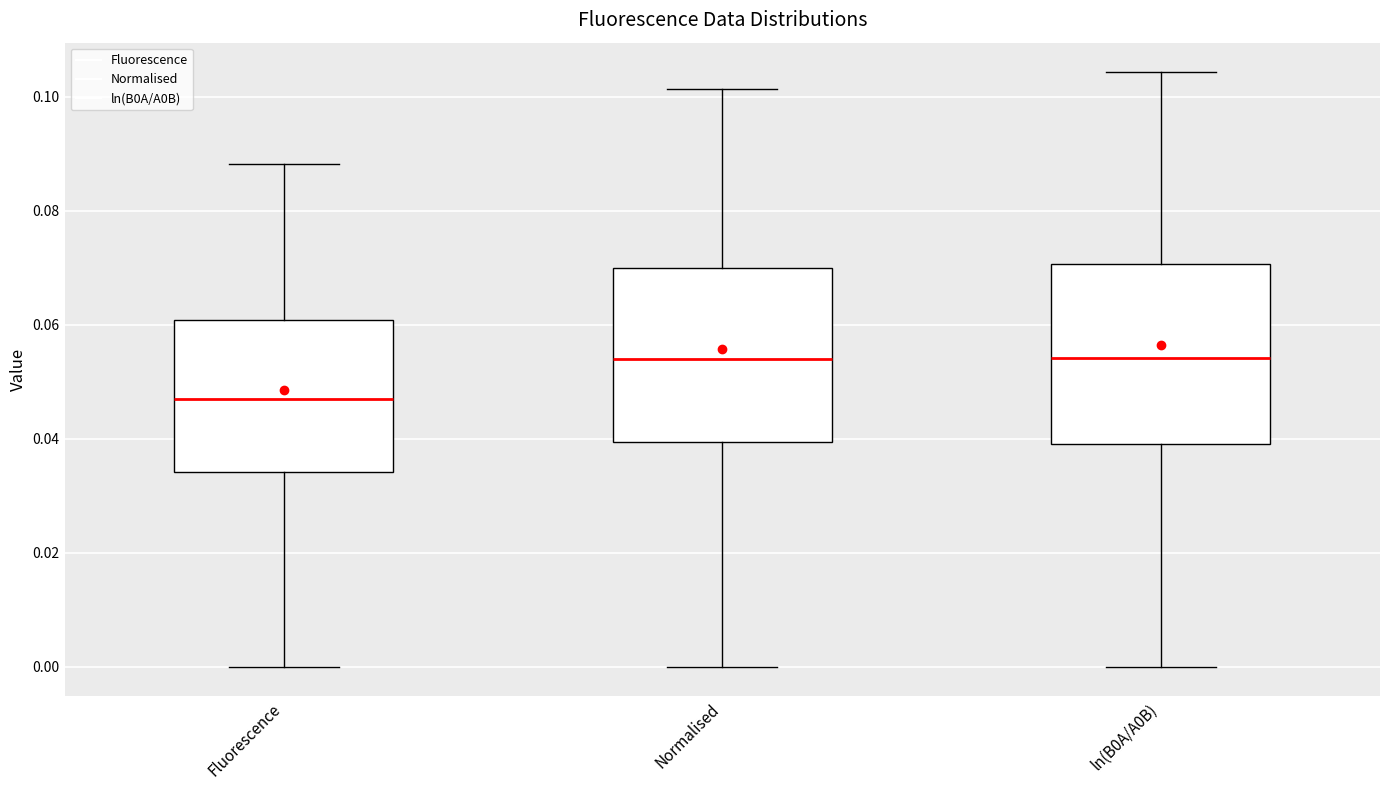

Where does the median line of the box for Normalised sit on the y-axis? The values are not printed on the chart, so give them approximately, as read against the axis.

0.054